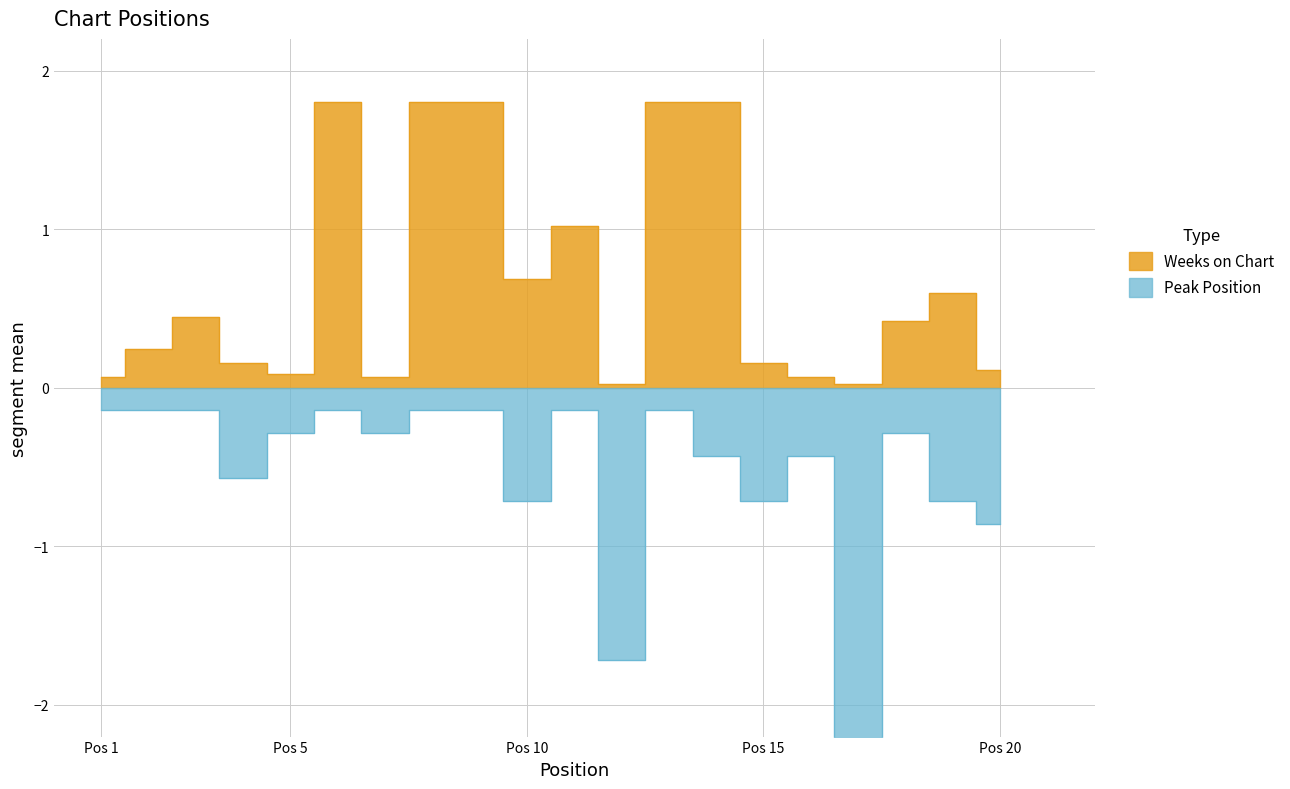

At how many categories does at least one series exceed -1?

20